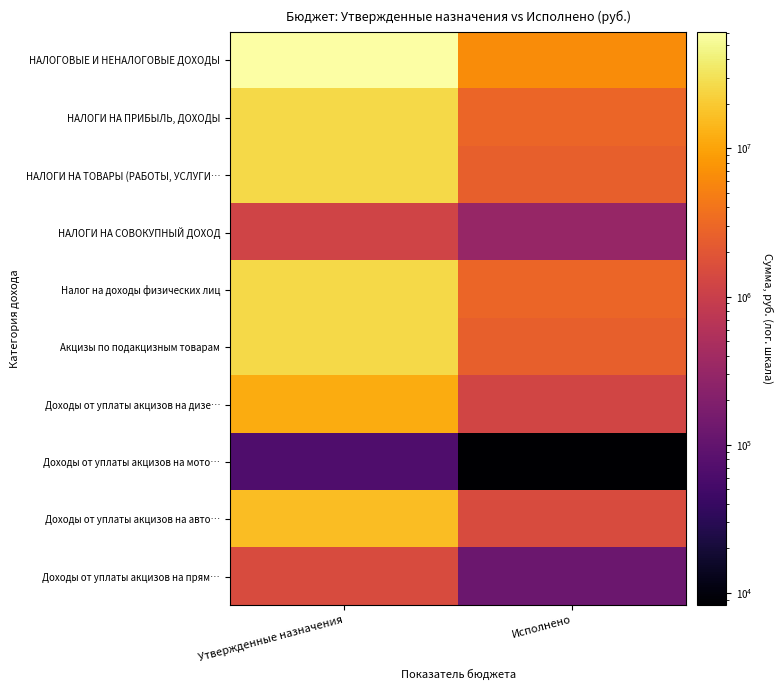

Which series has the largest range (max minus min)?

НАЛОГОВЫЕ И НЕНАЛОГОВЫЕ ДОХОДЫ